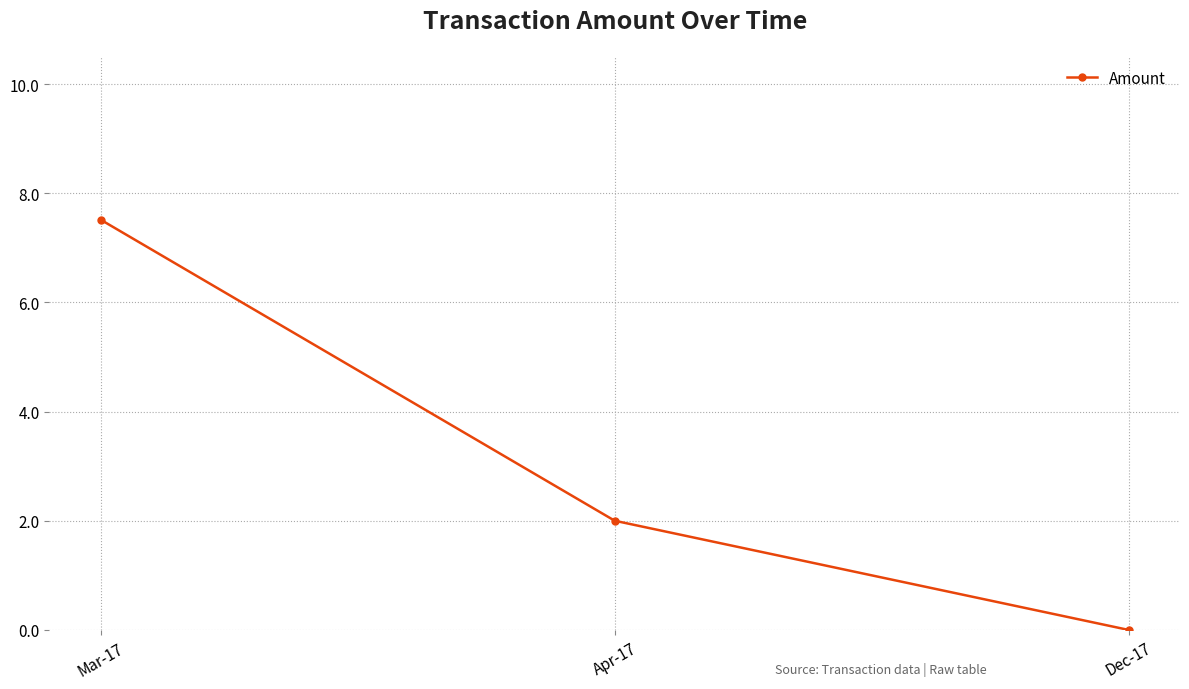

List the labels in order of value, smallest first.

Dec-17, Apr-17, Mar-17